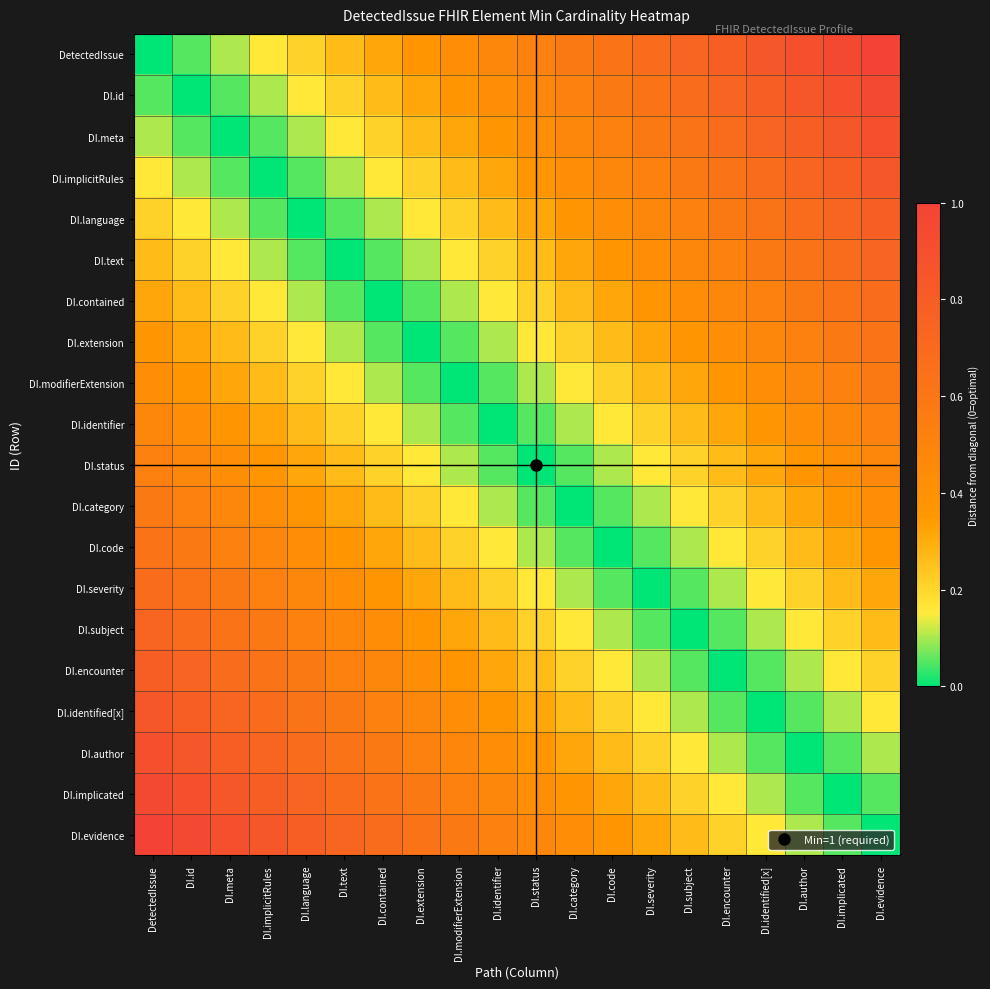

Between DI.contained and DI.implicated, which is larger?

DI.implicated